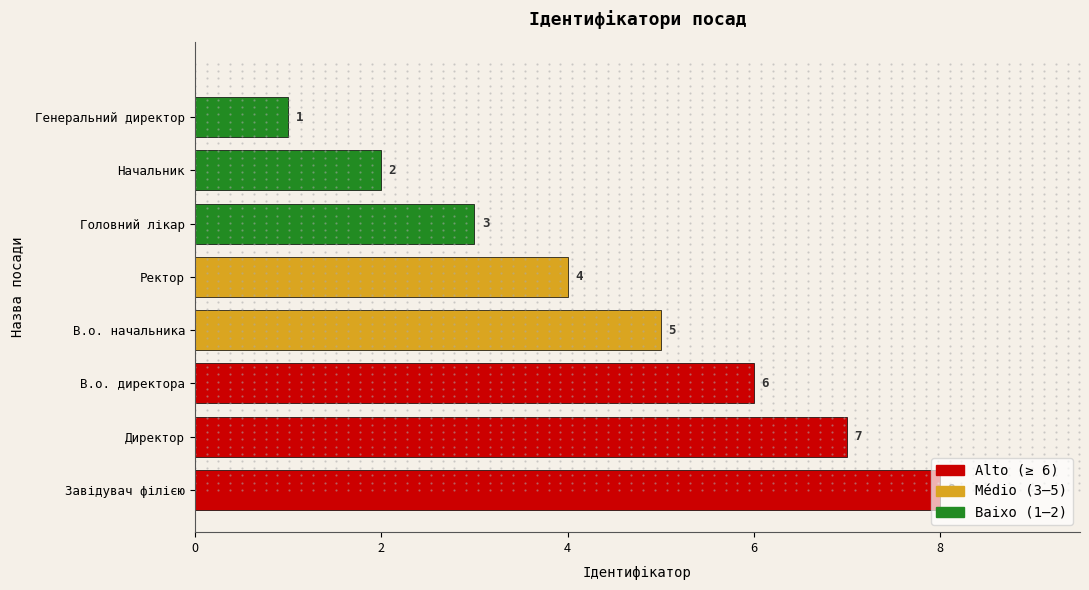

Is it true that the value at Головний лікар is 3?

True